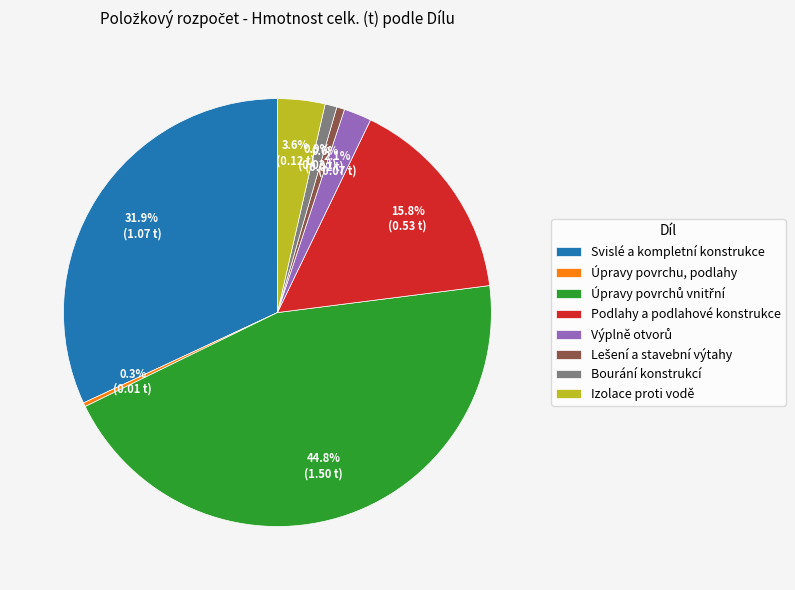

Is there a majority slice in this chart?

No